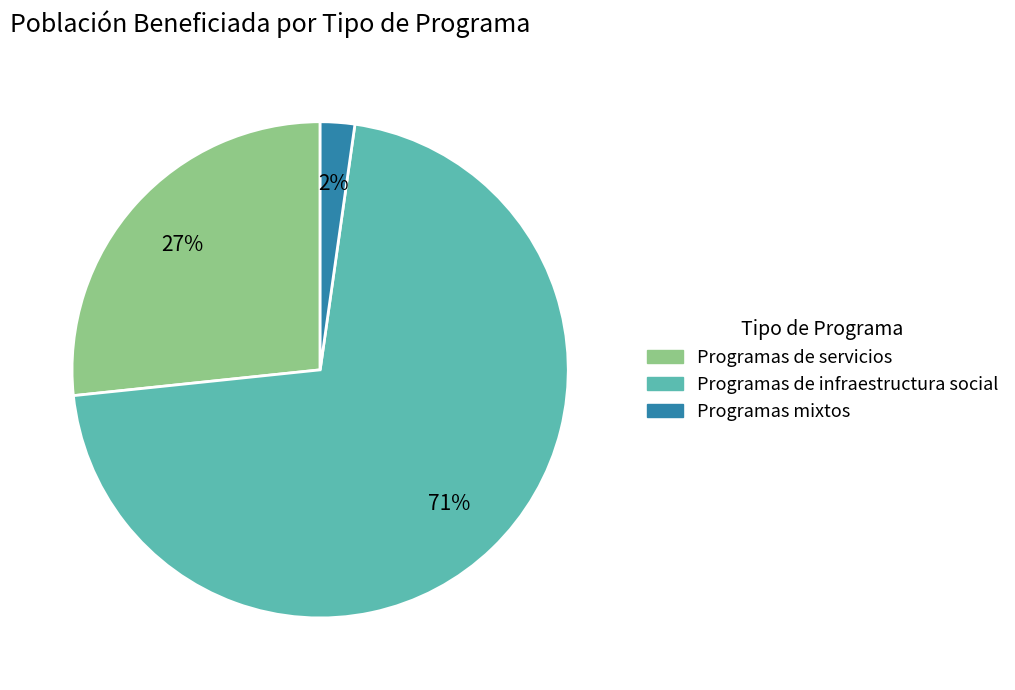

Does any single category account for the majority?

Yes